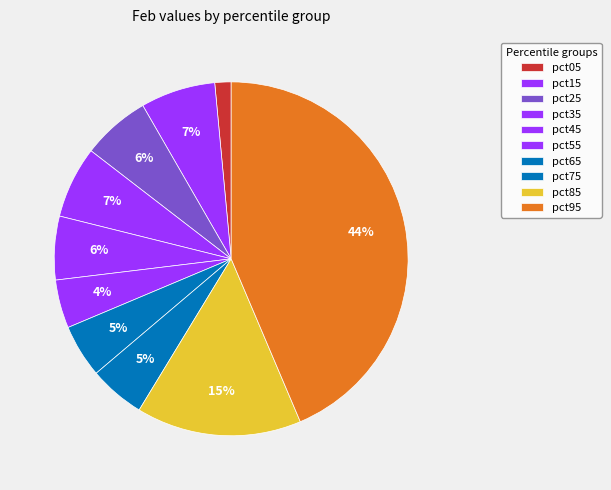

Which category has the smallest portion of the pie?

pct05